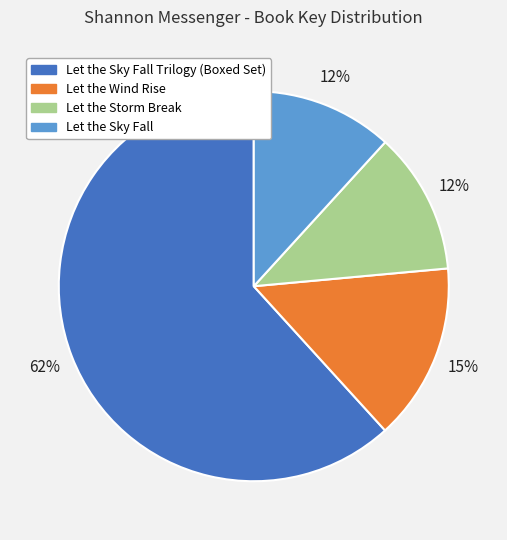

How many slices are in this pie chart?

4